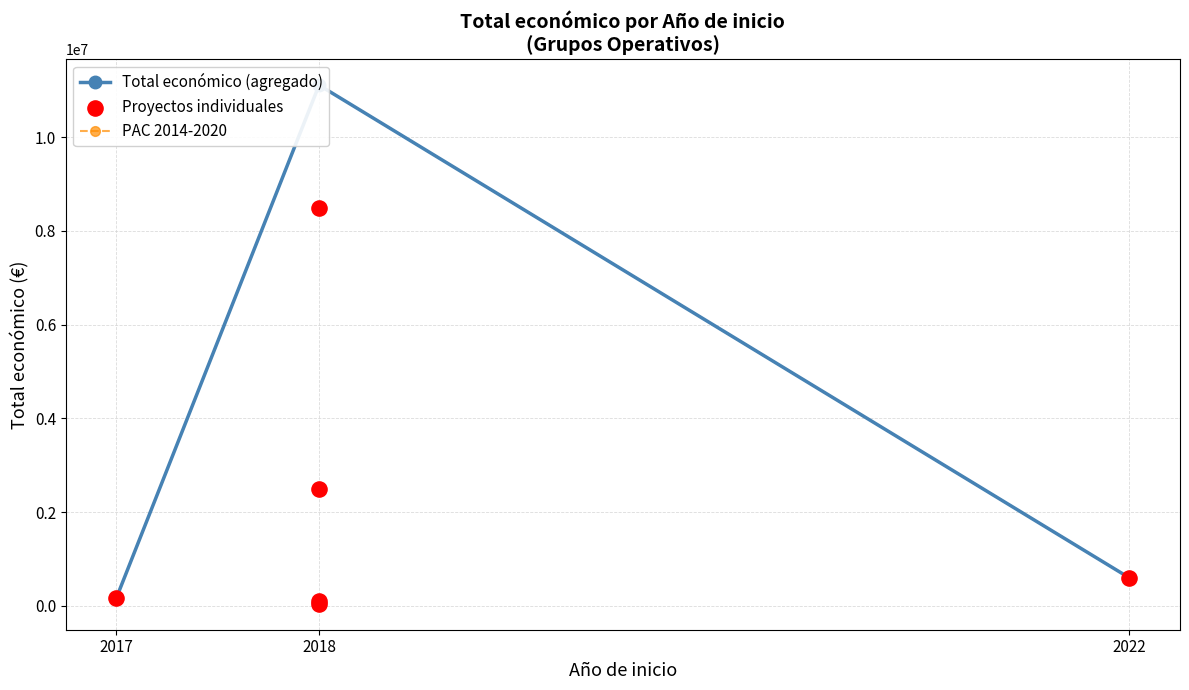

Between 2017 and 2018, which is larger?

2017